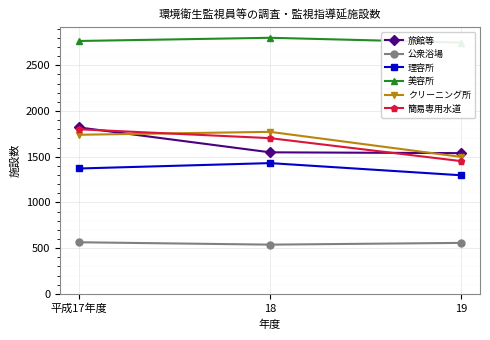

What is the difference between the 旅館等 values at 19 and 平成17年度?

281